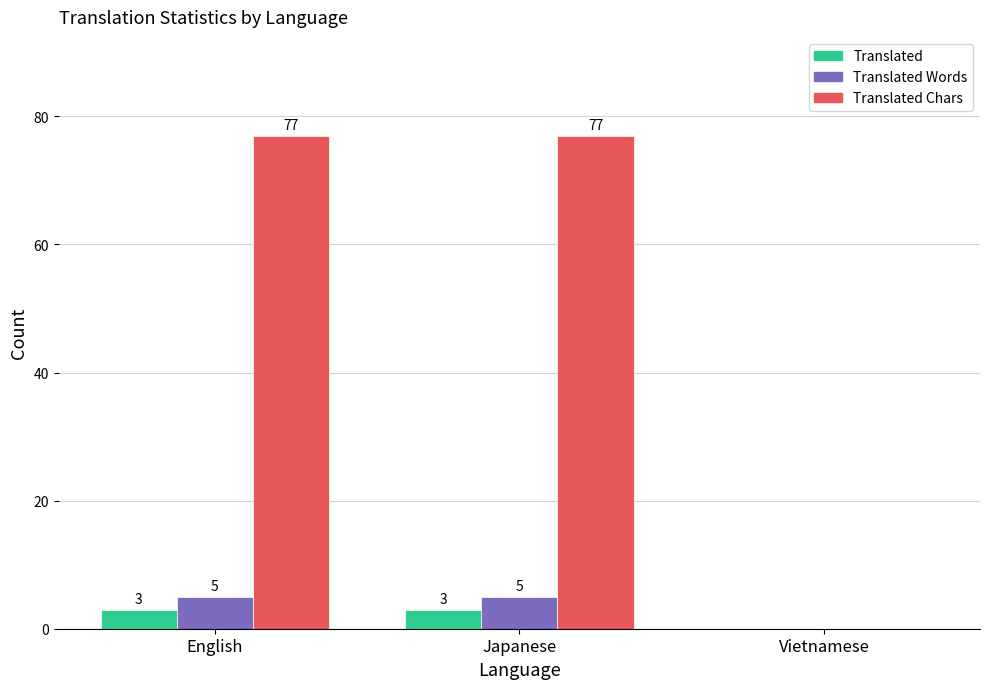

What is the maximum value shown in the chart?

77